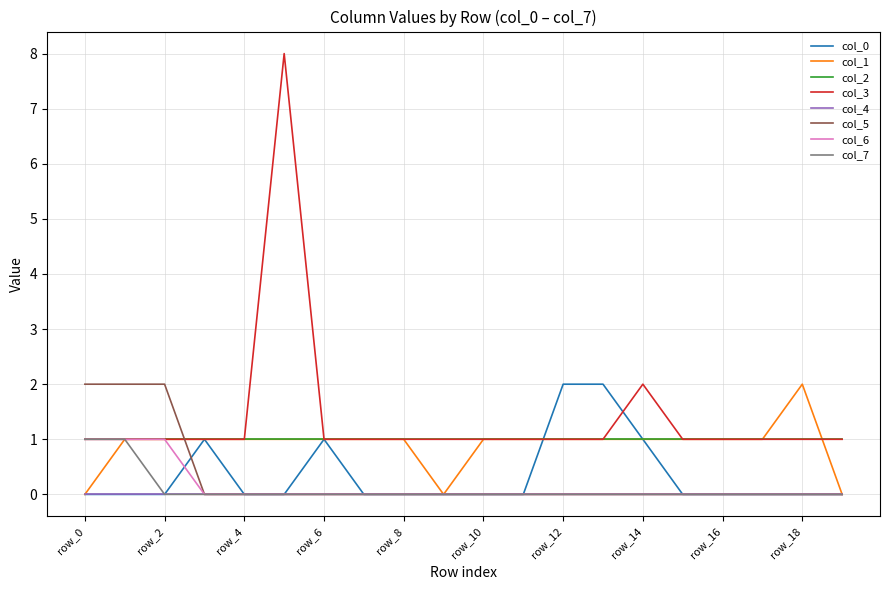

What is the greatest value displayed?

8